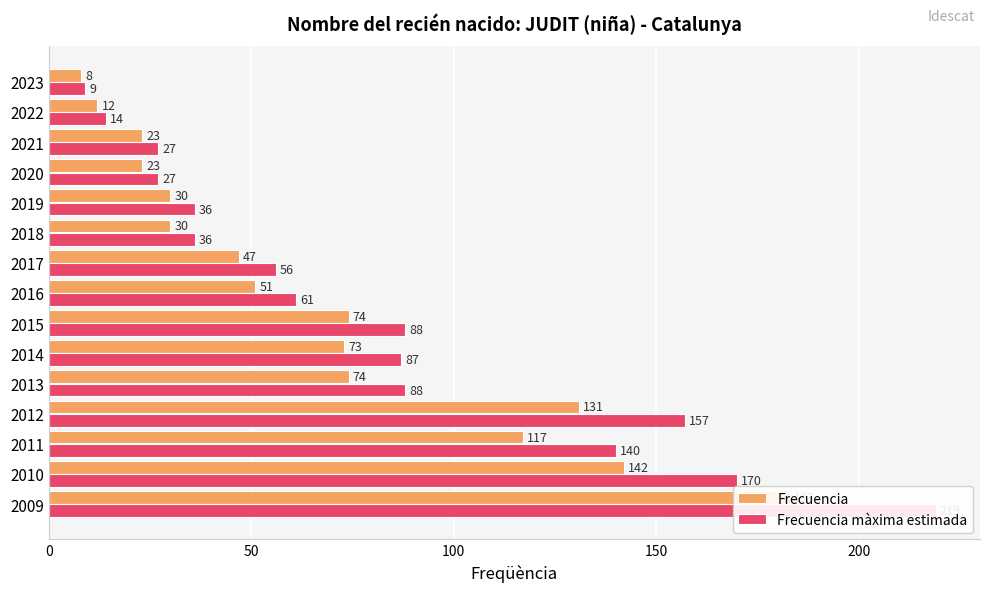

List the series in order of their peak value, lowest first.

Frecuencia, Frecuencia màxima estimada